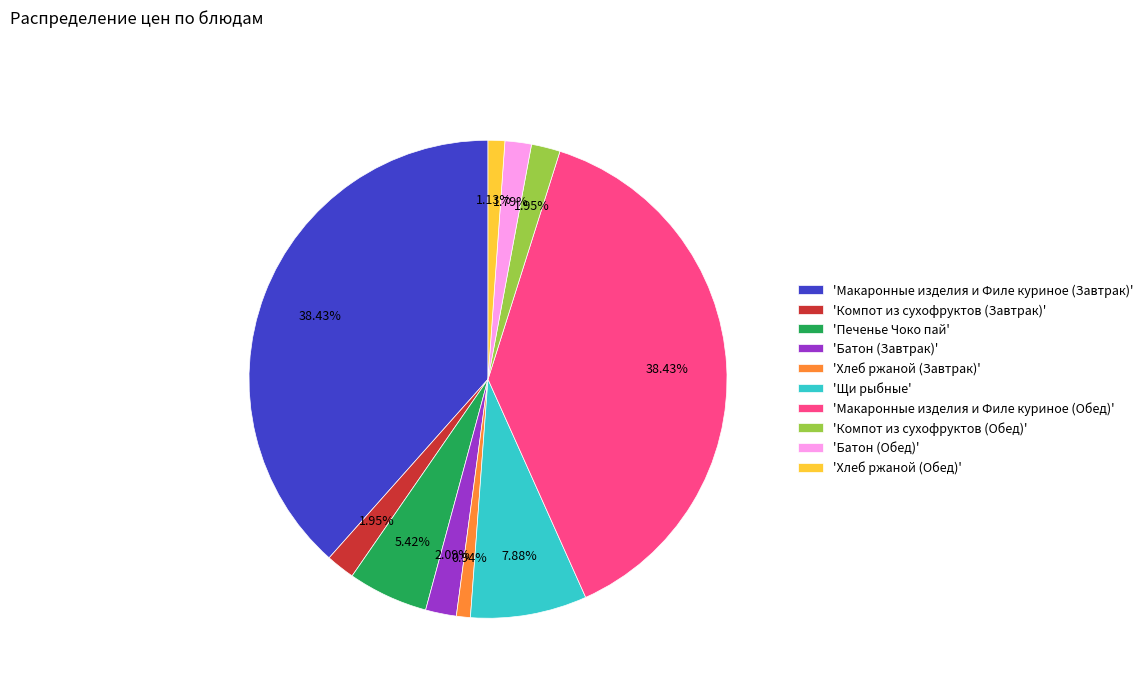

Is there any slice that represents more than half of the pie?

No